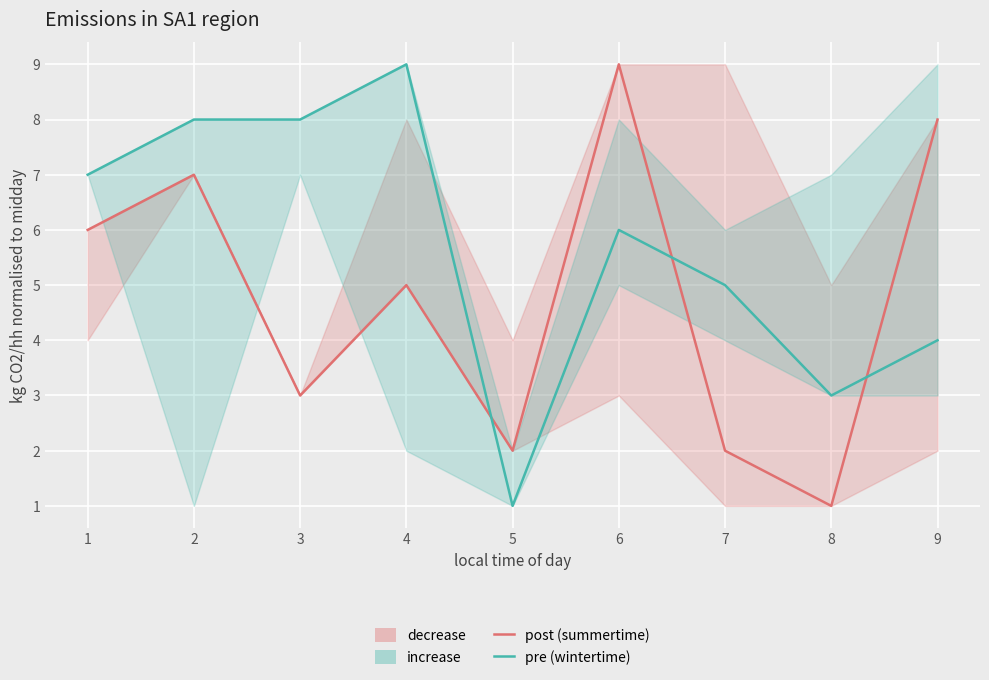

Rank the categories by post (summertime) value from highest to lowest.

6, 9, 2, 1, 4, 3, 5, 7, 8